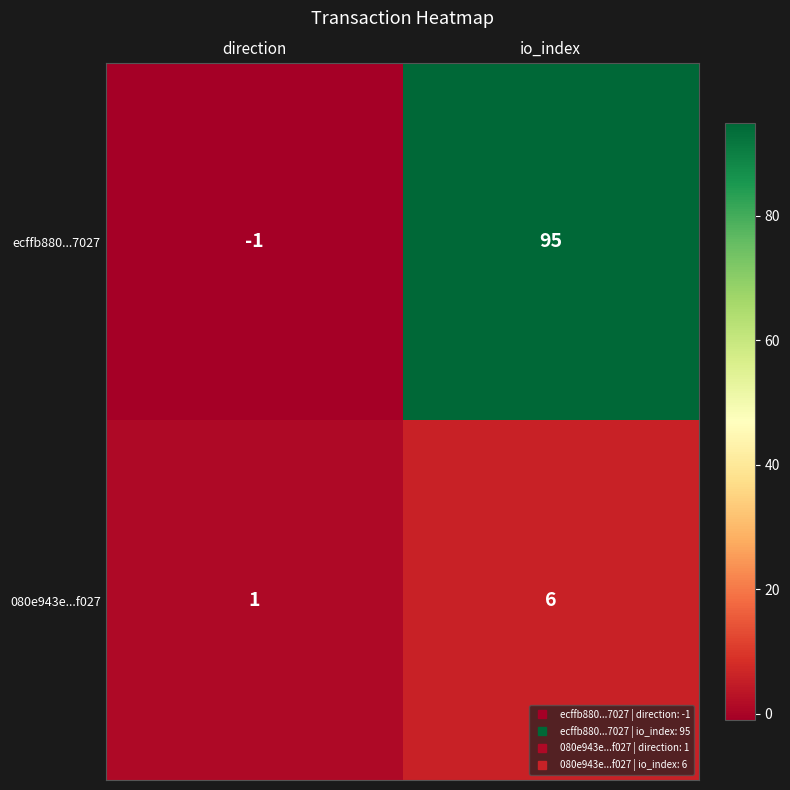

Reading left to right, what are all the values shown in this chart?

ecffb880...7027: direction=-1	io_index=95
080e943e...f027: direction=1	io_index=6